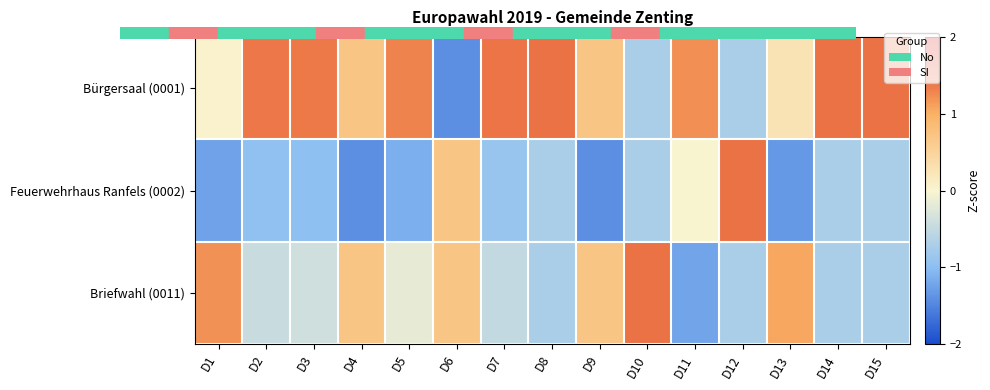

Which has a higher value, D5 or D2?

D2